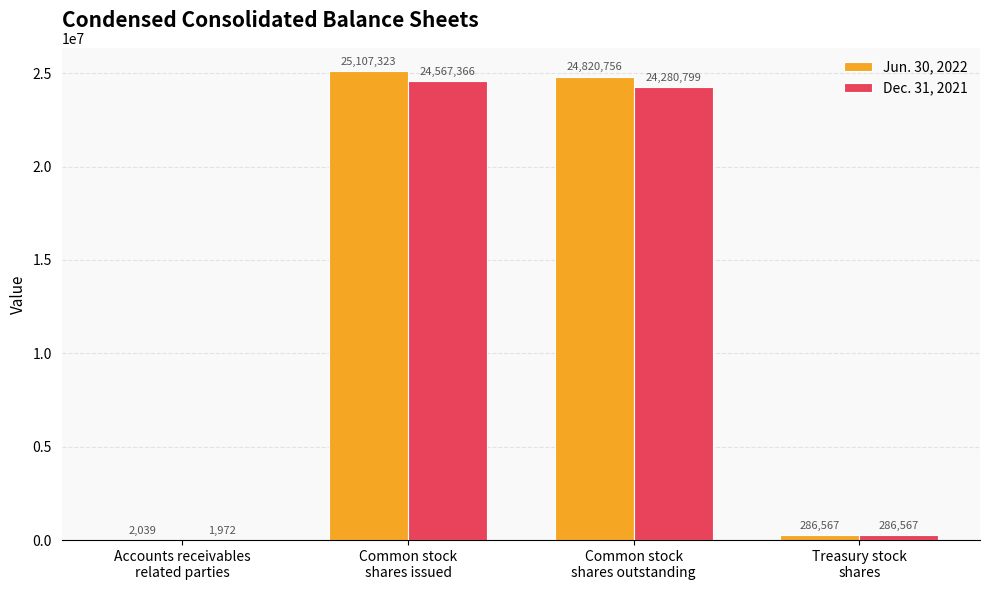

What is the sum of all Dec. 31, 2021 values?

49136704